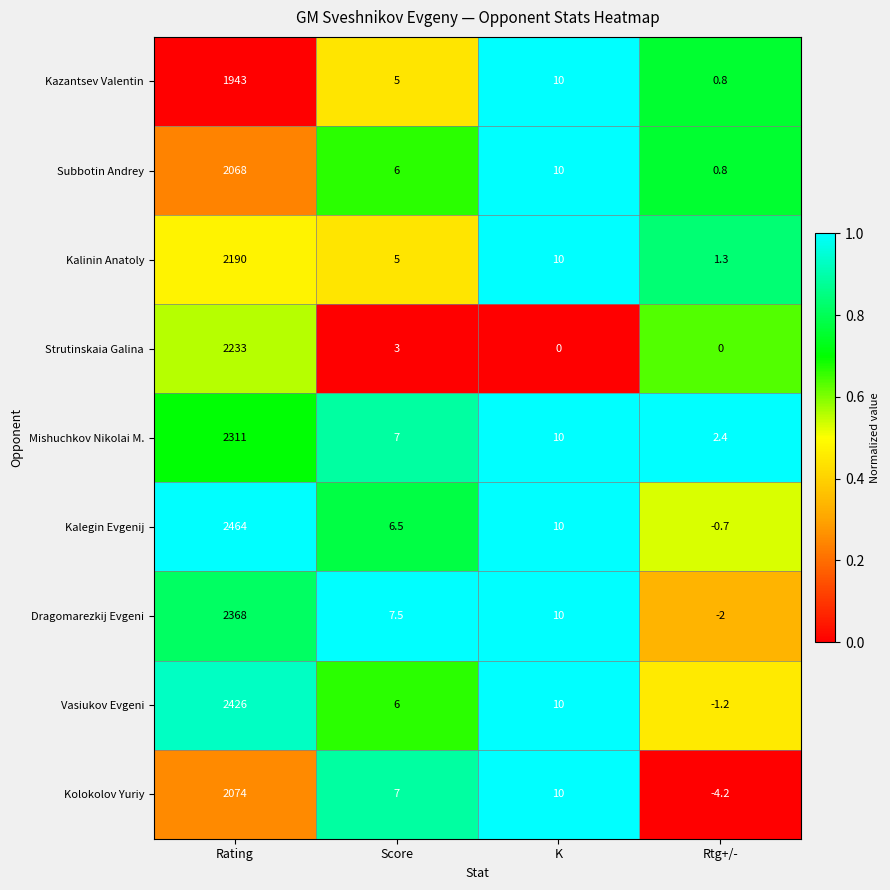

Count the number of data series in this chart.

9